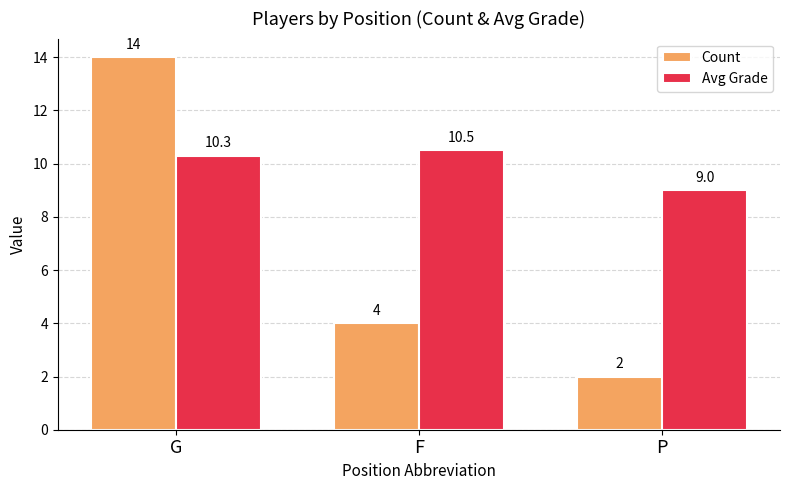

How many values in the Avg Grade series exceed 10?

2